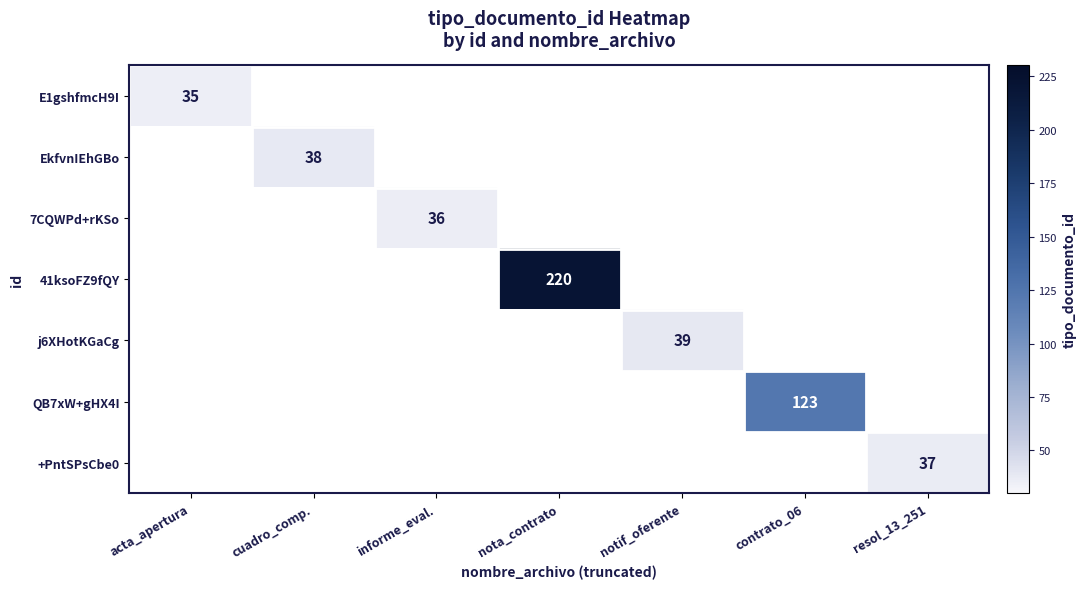

Count the number of categories in the chart.

7